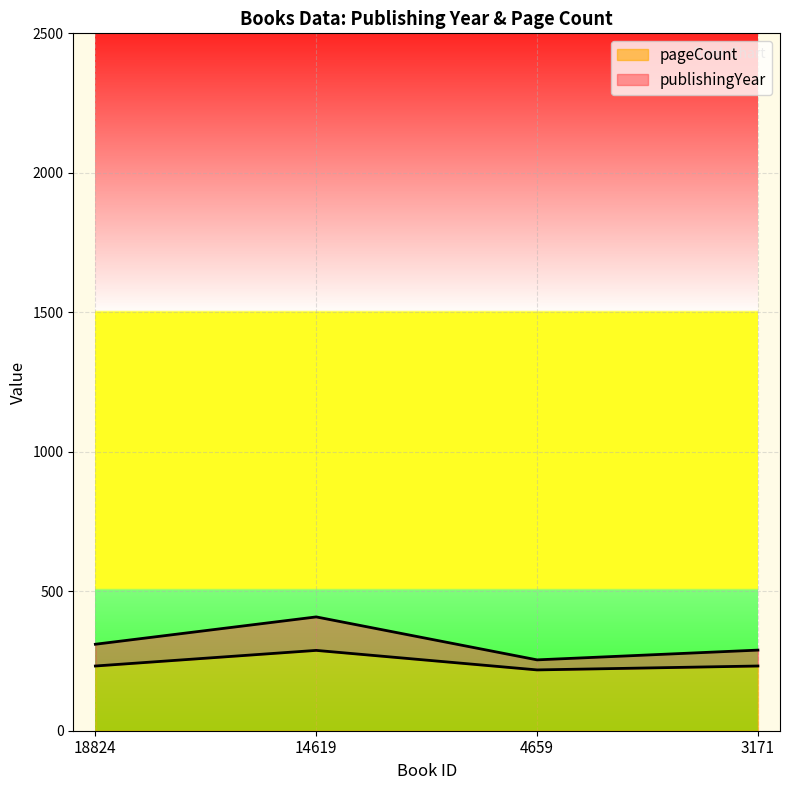

Between 3171 and 14619, which is larger?

14619